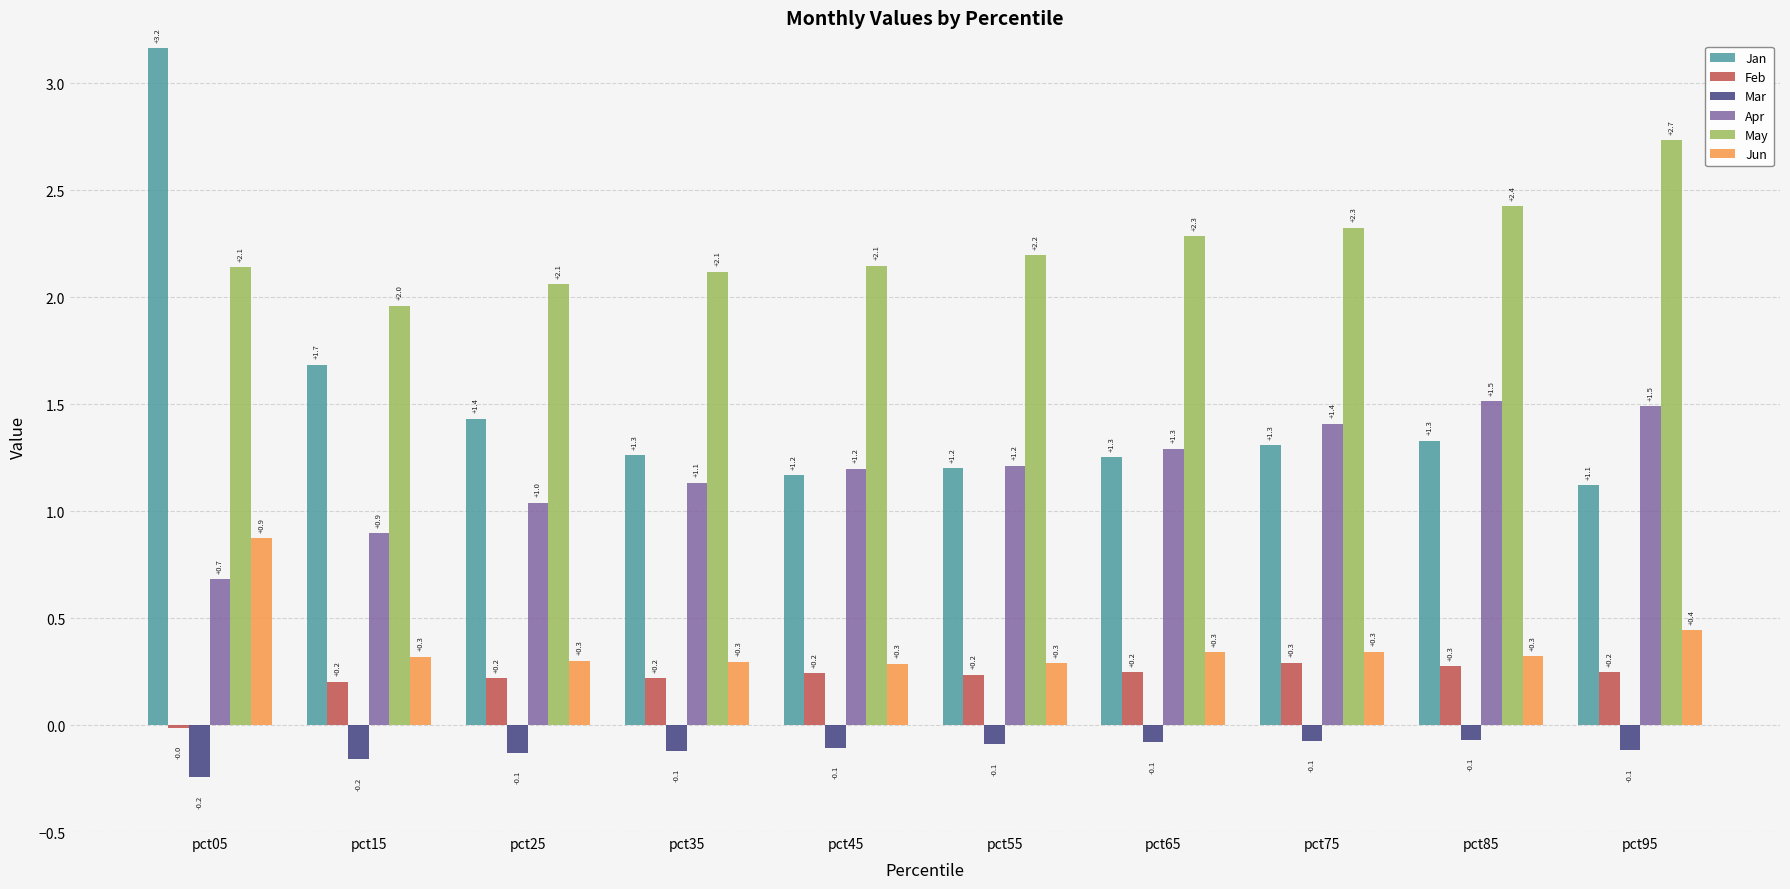

What is the value of the Jan bar at the 10th from the left?

1.1